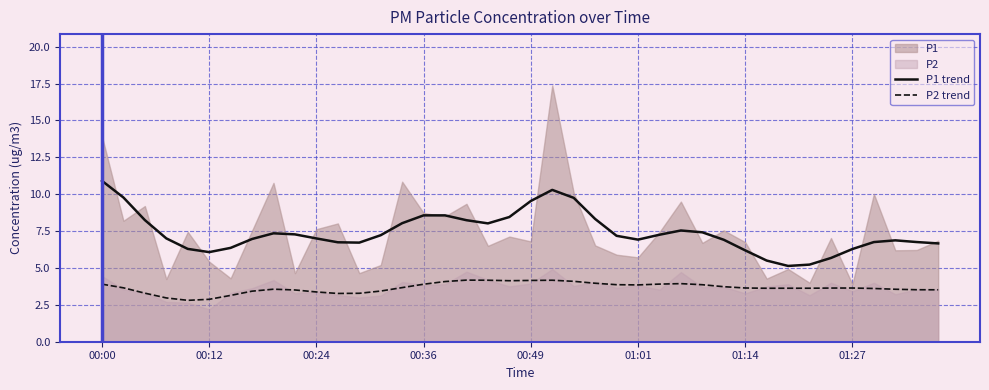

What is the difference between the maximum and minimum values in the P2 trend series?

1.4